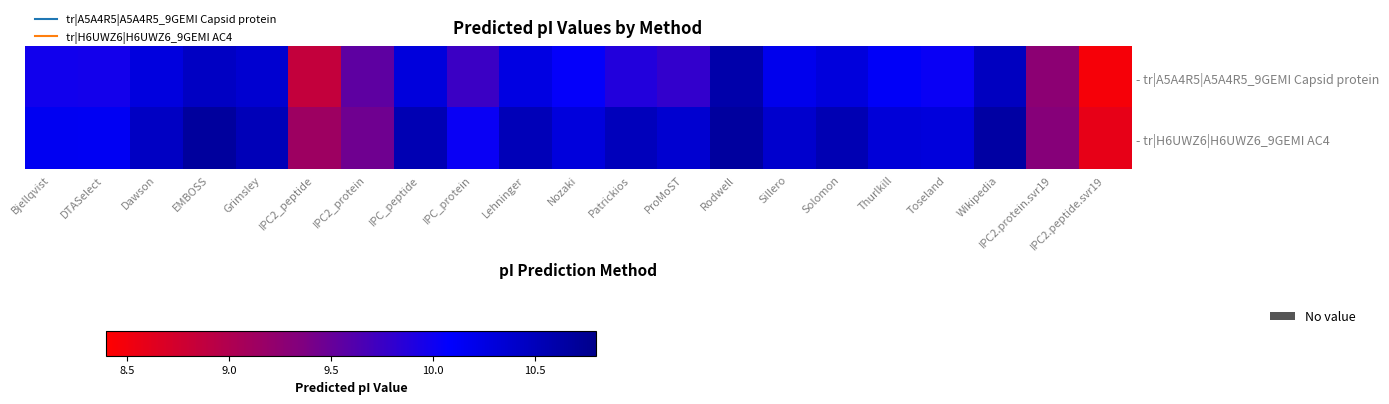

What is the minimum value shown in the chart?

8.5